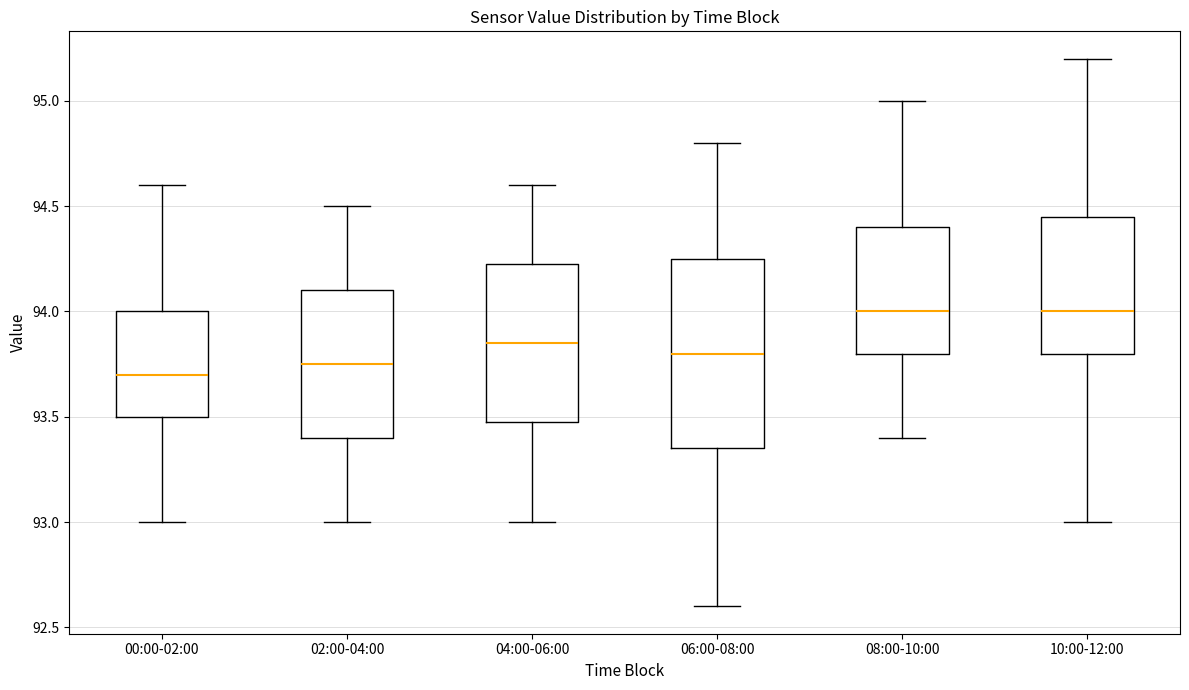

Where is the upper edge of the box for 04:00-06:00 on the y-axis? The values are not printed on the chart, so give them approximately, as read against the axis.

94.25